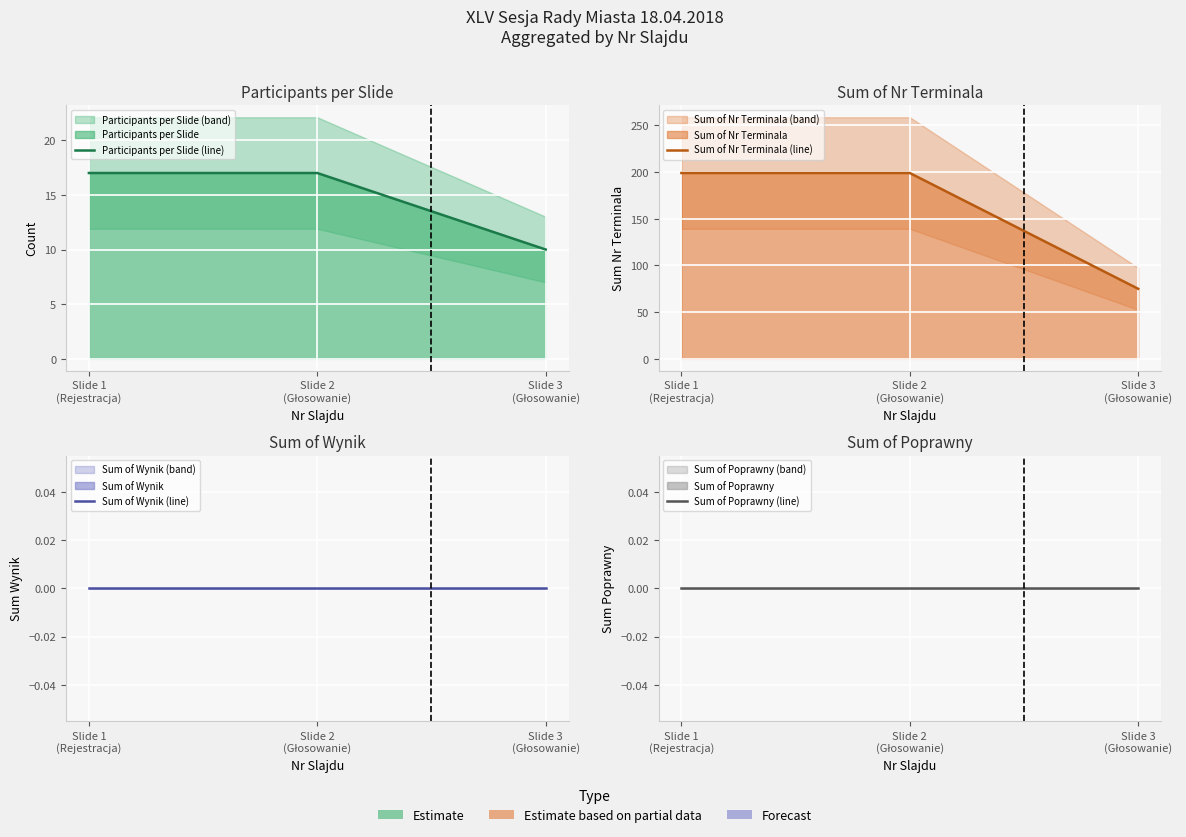

What are all the series names shown in the legend?

Participants per Slide (line), Sum of Nr Terminala (line), Sum of Wynik (line), Sum of Poprawny (line)